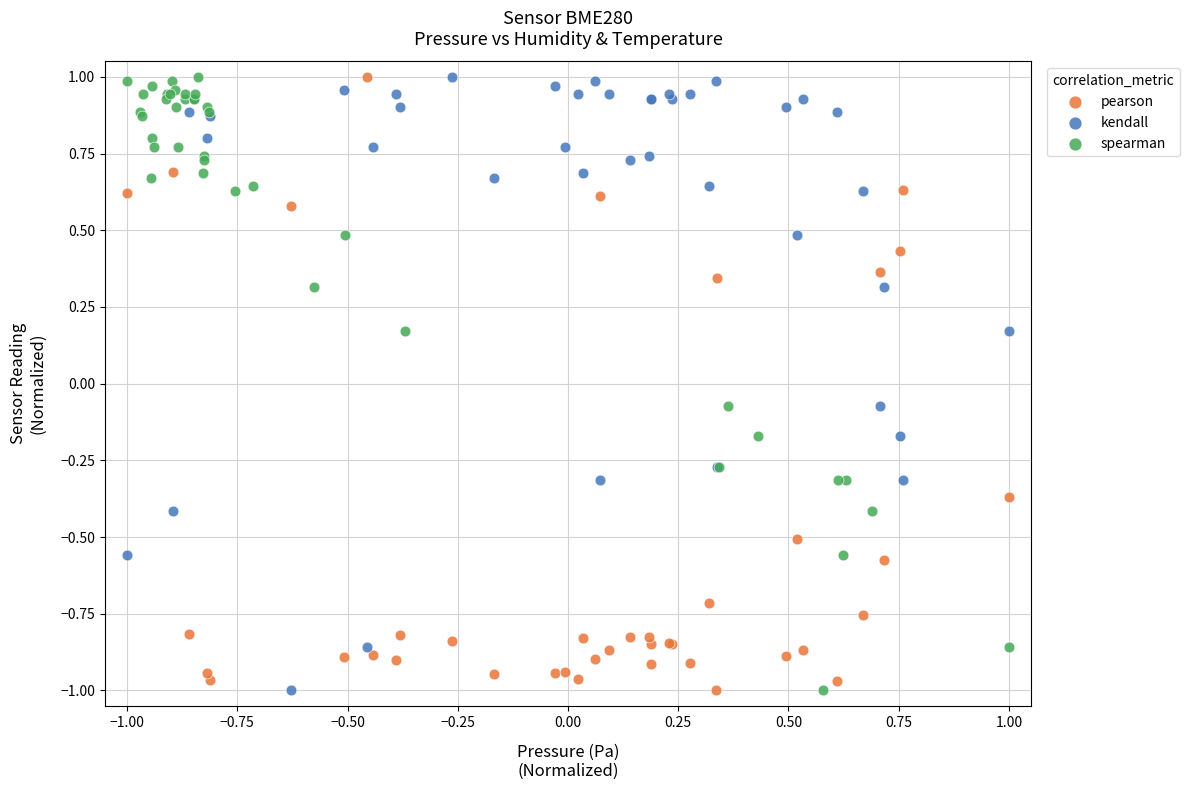

What are all the series names shown in the legend?

pearson, kendall, spearman